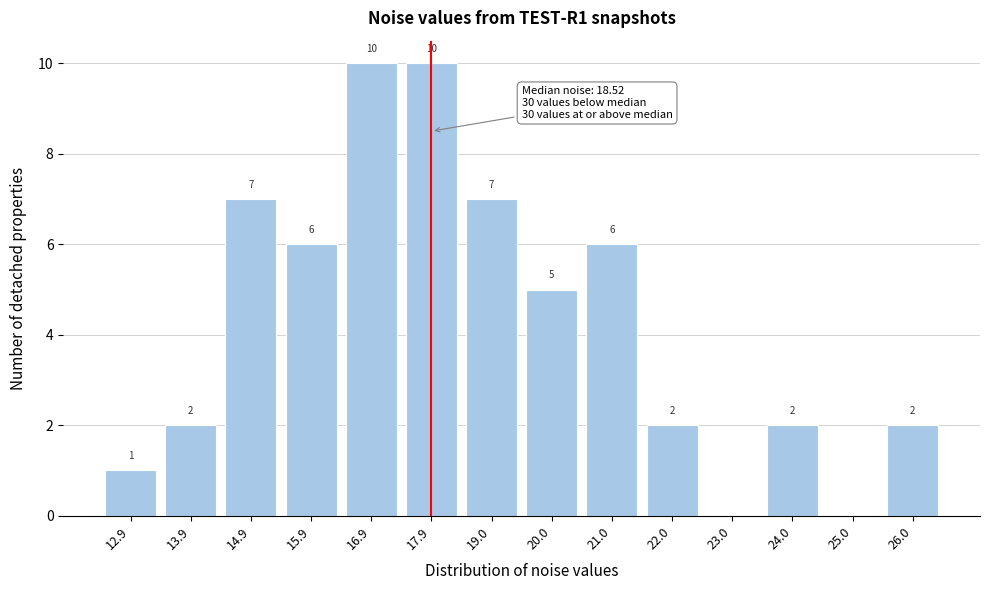

Reading left to right, extract all data points from this chart.

12.9=1	13.9=2	14.9=7	15.9=6	16.9=10	17.9=10	19.0=7	20.0=5	21.0=6	22.0=2	23.0=0	24.0=2	25.0=0	26.0=2